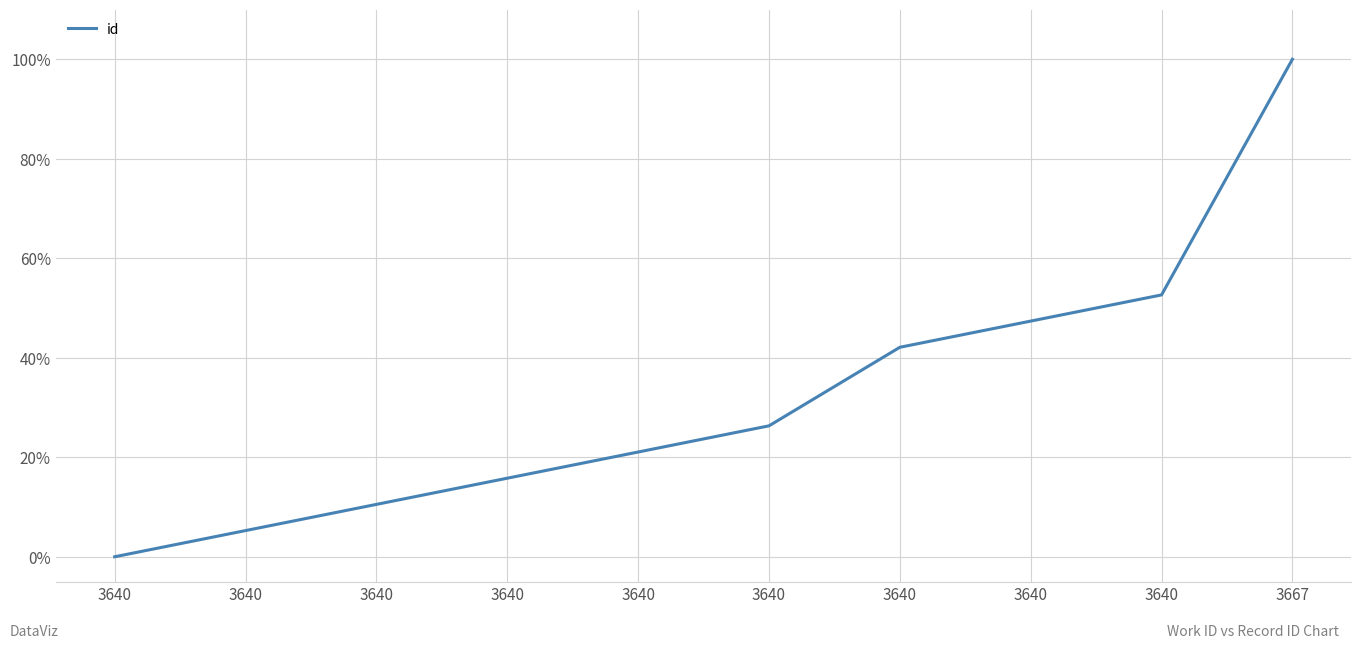

Which label corresponds to the smallest value in the chart?

3640